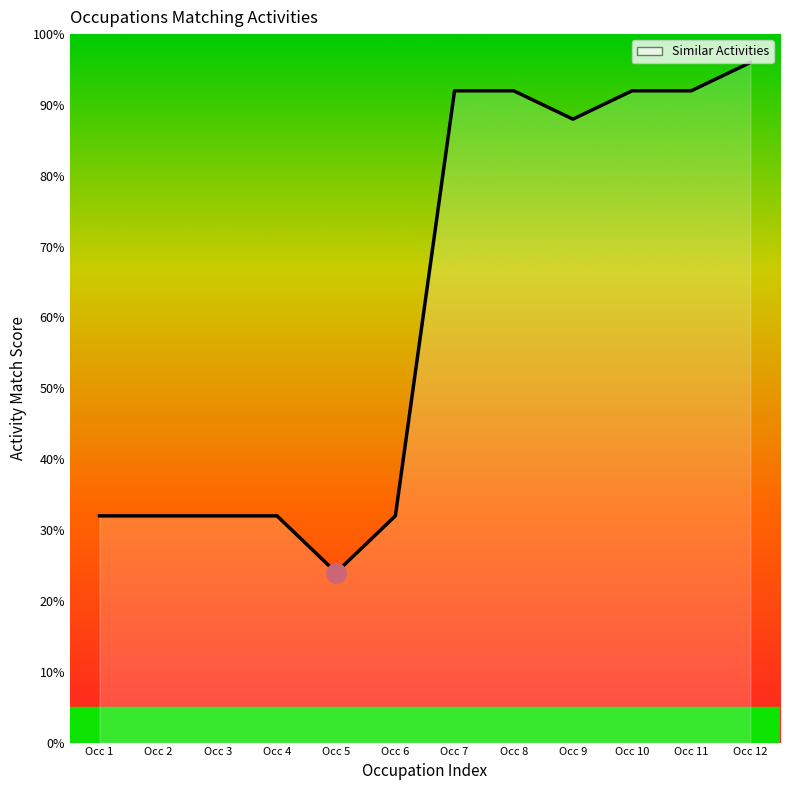

How many lines are shown in the chart?

1